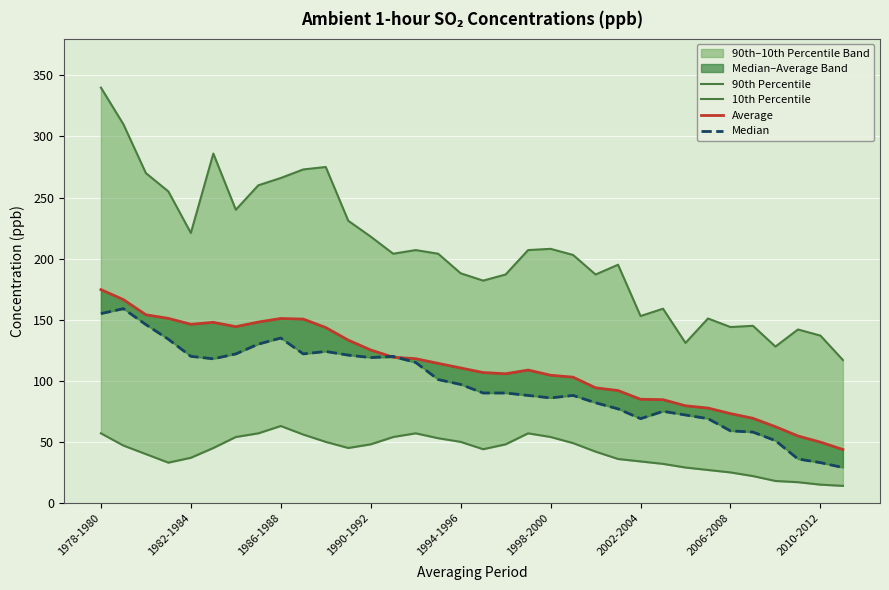

True or false: Median has a value of 90.0 at 18.

True